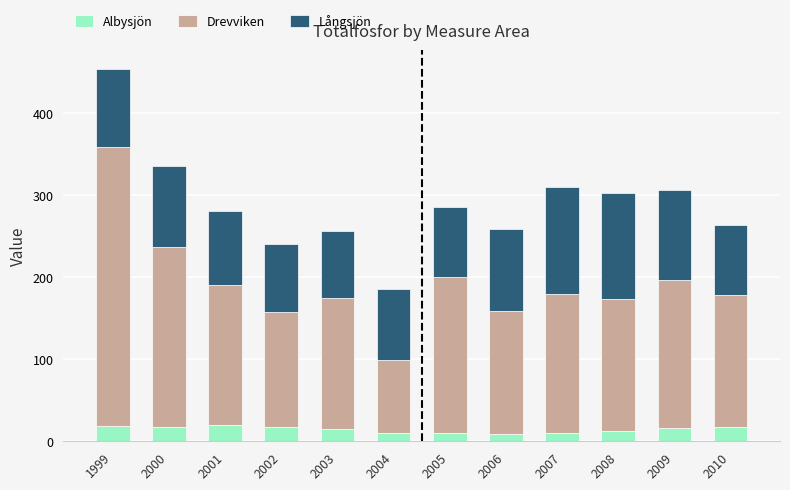

What is the total value across all series at 2004?

186